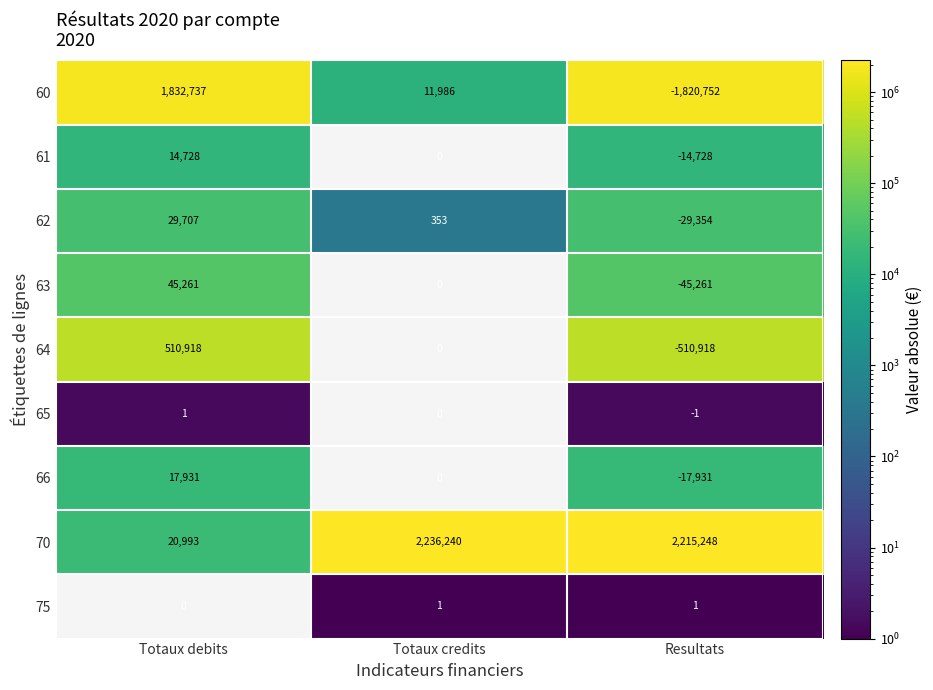

Count the number of categories in the chart.

3